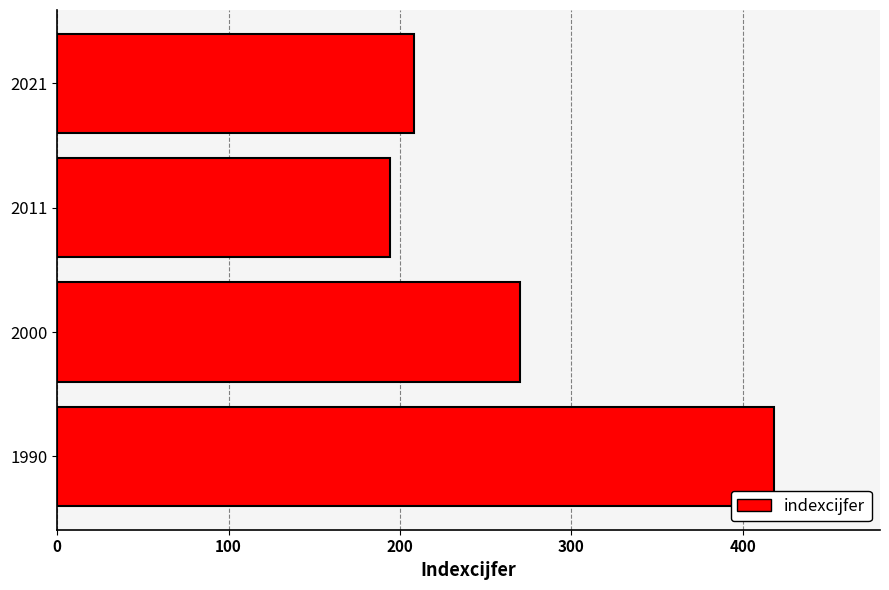

Reading top to bottom, list all the values displayed in this chart.

208	194	270	418